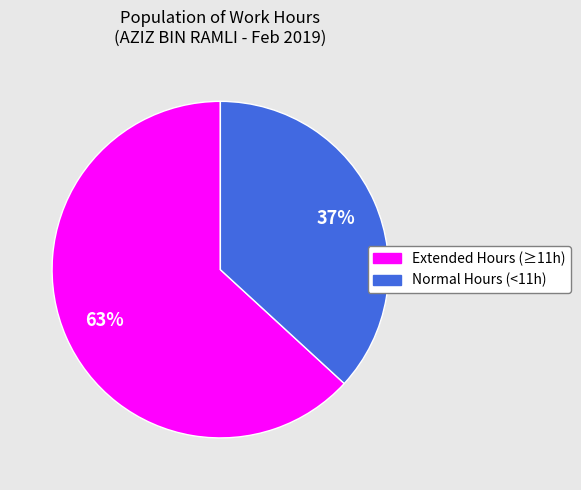

Is there any slice that represents more than half of the pie?

Yes